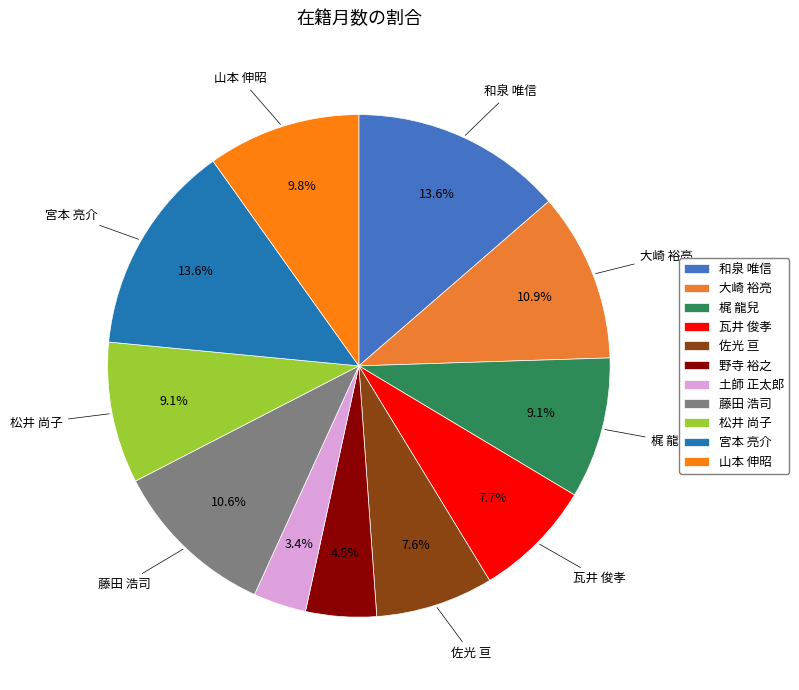

Which slice is the smallest?

土師 正太郎